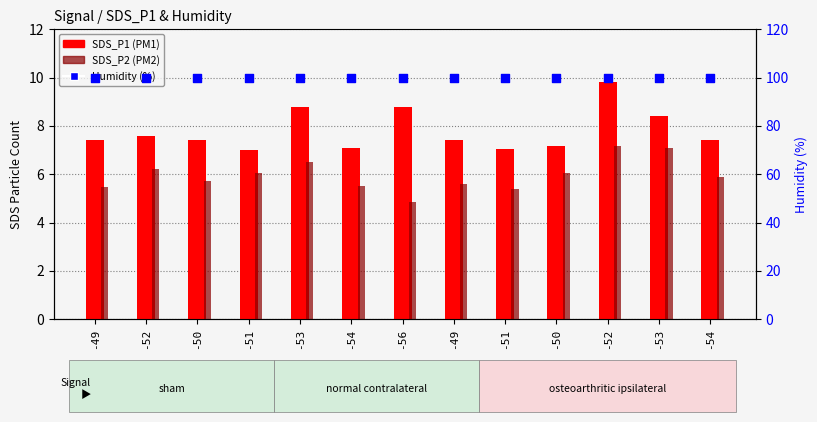

Which series has the largest total across all categories?

Humidity (%)